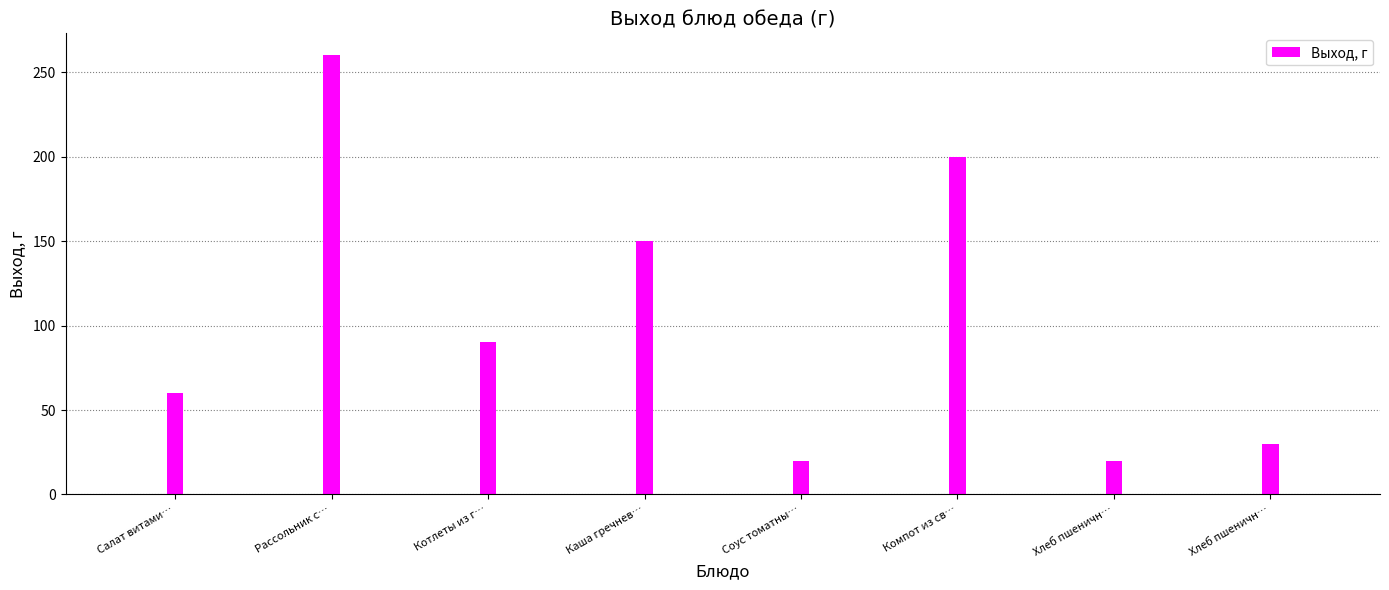

What is the greatest value displayed?

260